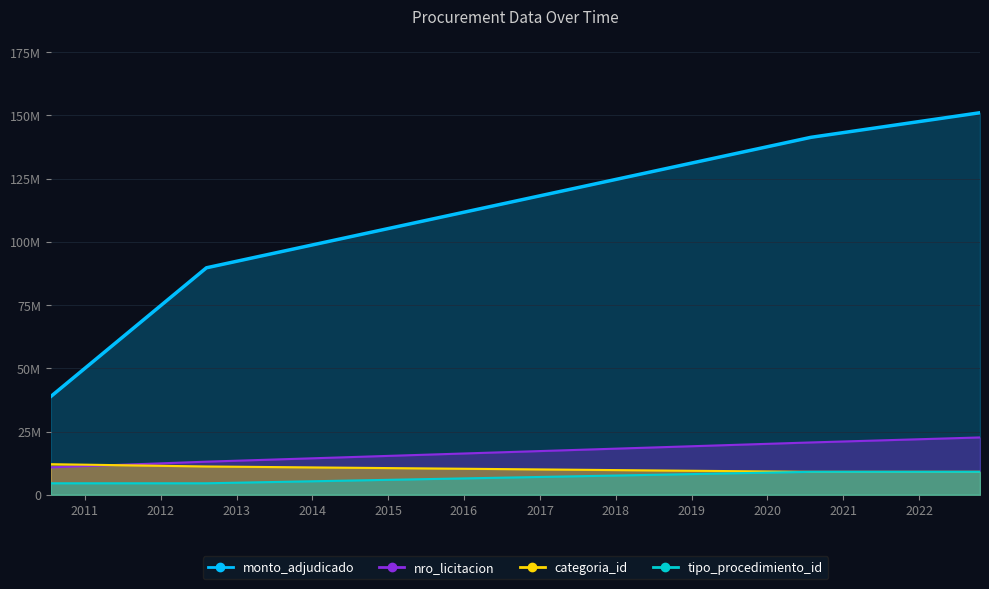

List the series in order of their peak value, lowest first.

tipo_procedimiento_id, categoria_id, nro_licitacion, monto_adjudicado